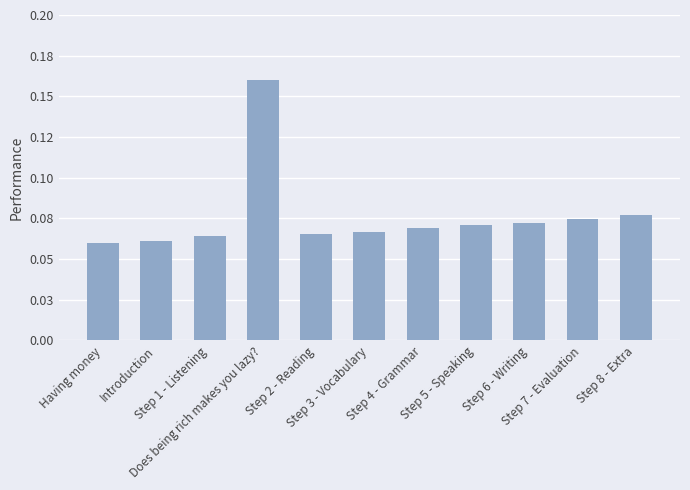

Reading left to right, list all the values displayed in this chart.

0.1	0.1	0.1	0.2	0.1	0.1	0.1	0.1	0.1	0.1	0.1